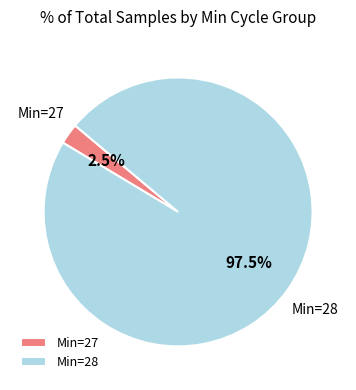

Which category has the biggest portion of the pie?

Min=28